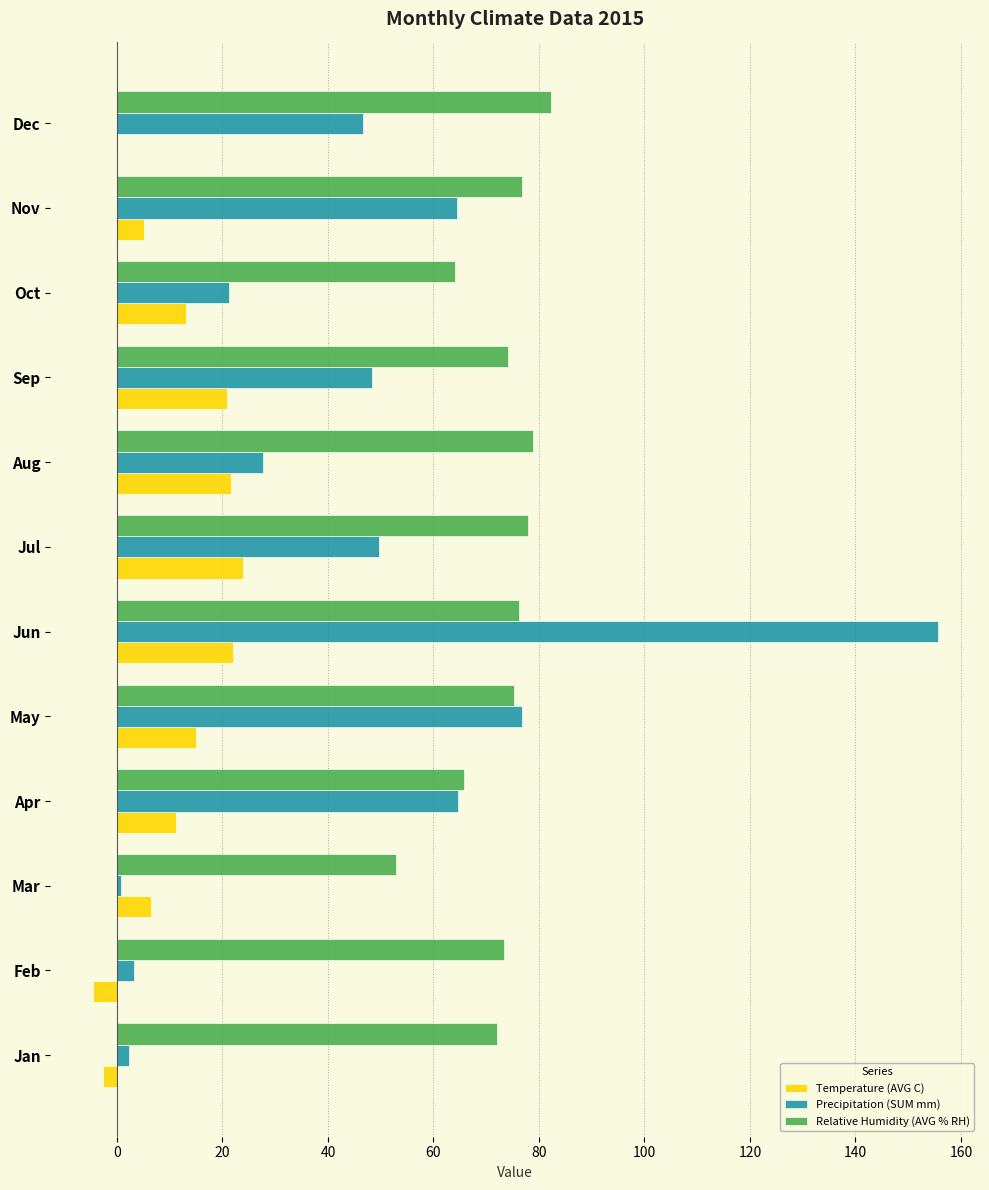

What are all the series names shown in the legend?

Temperature (AVG C), Precipitation (SUM mm), Relative Humidity (AVG % RH)